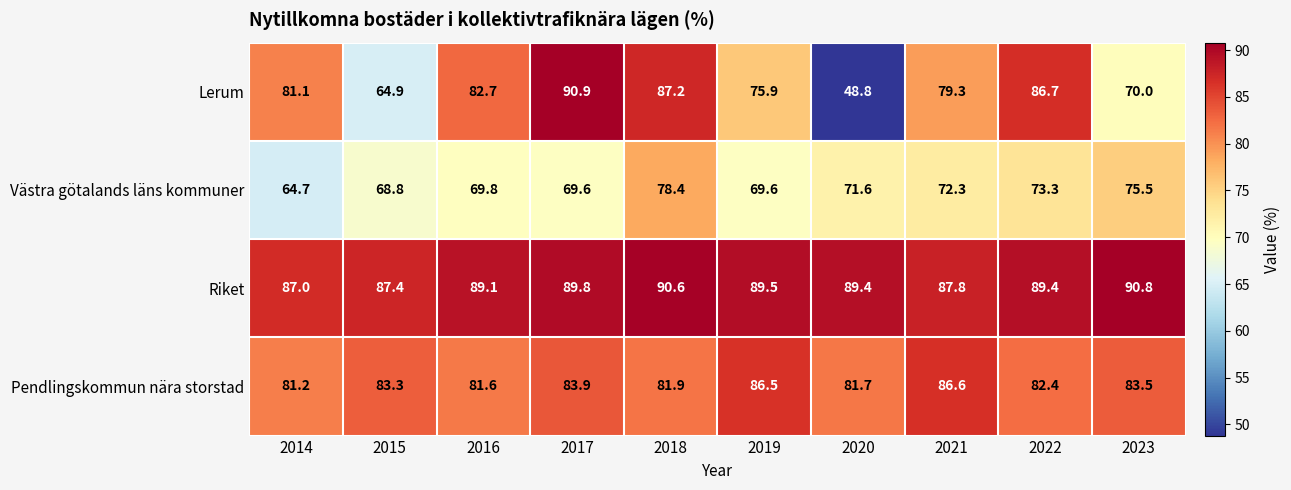

Which series changed the most between 2016 and 2023?

Lerum